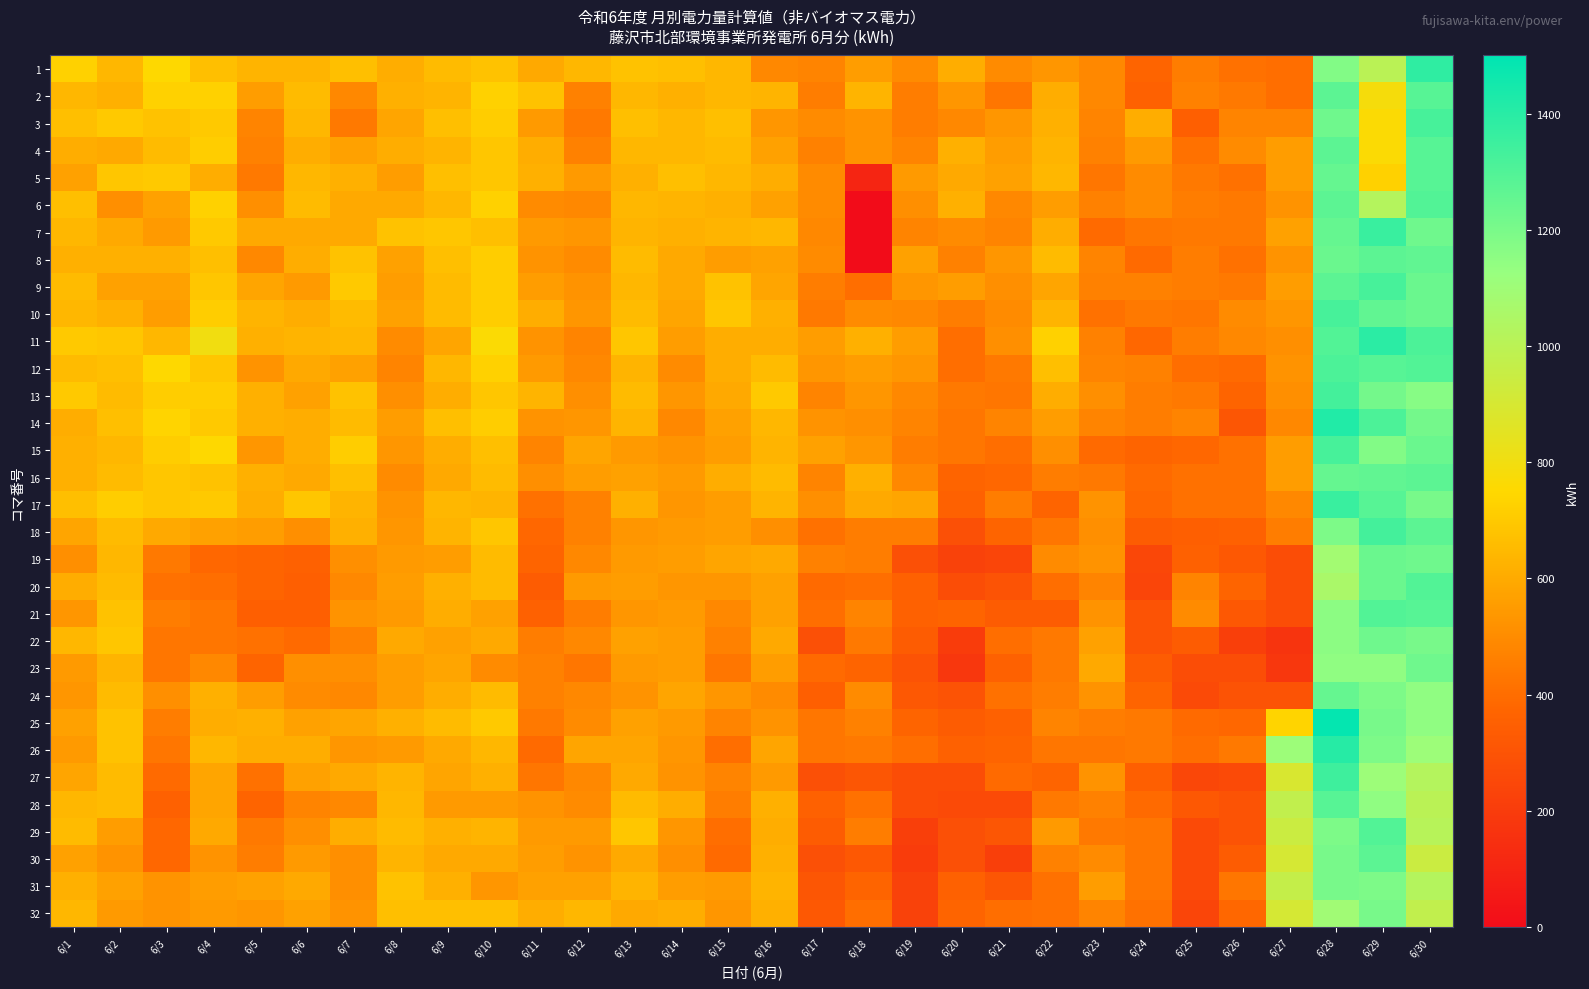

Which series changed the most between 6/10 and 6/12?

11